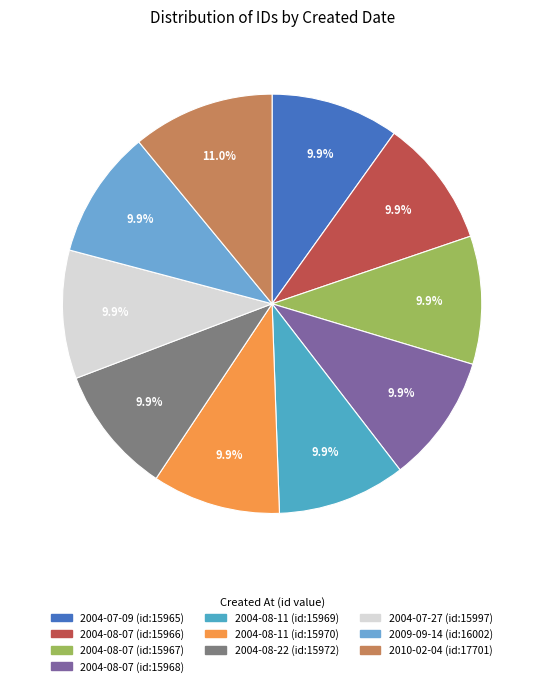

Between 2004-08-07 (id:15967) and 2009-09-14 (id:16002), which is larger?

2009-09-14 (id:16002)